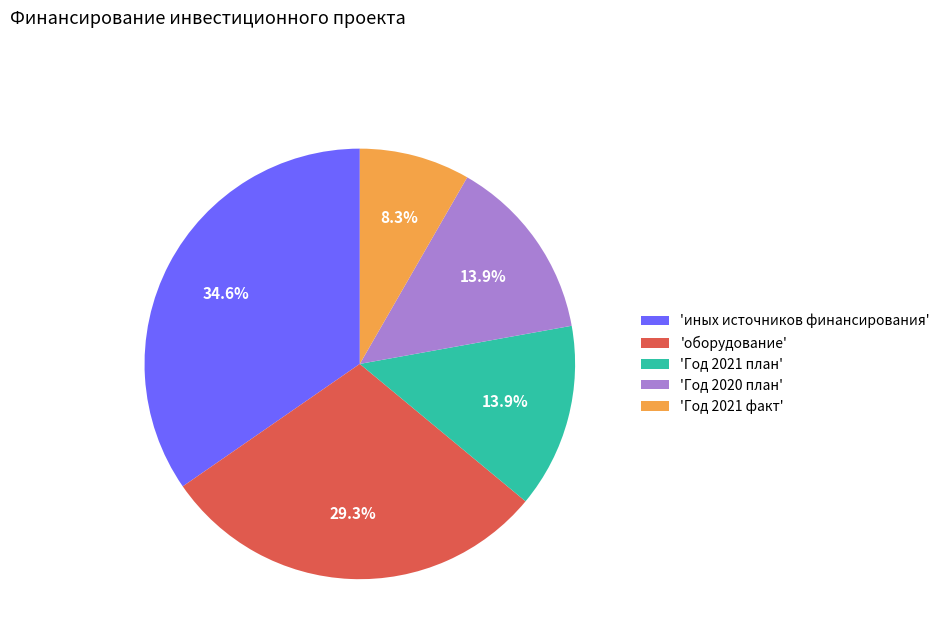

Is 'Год 2021 план' the majority of the pie?

No